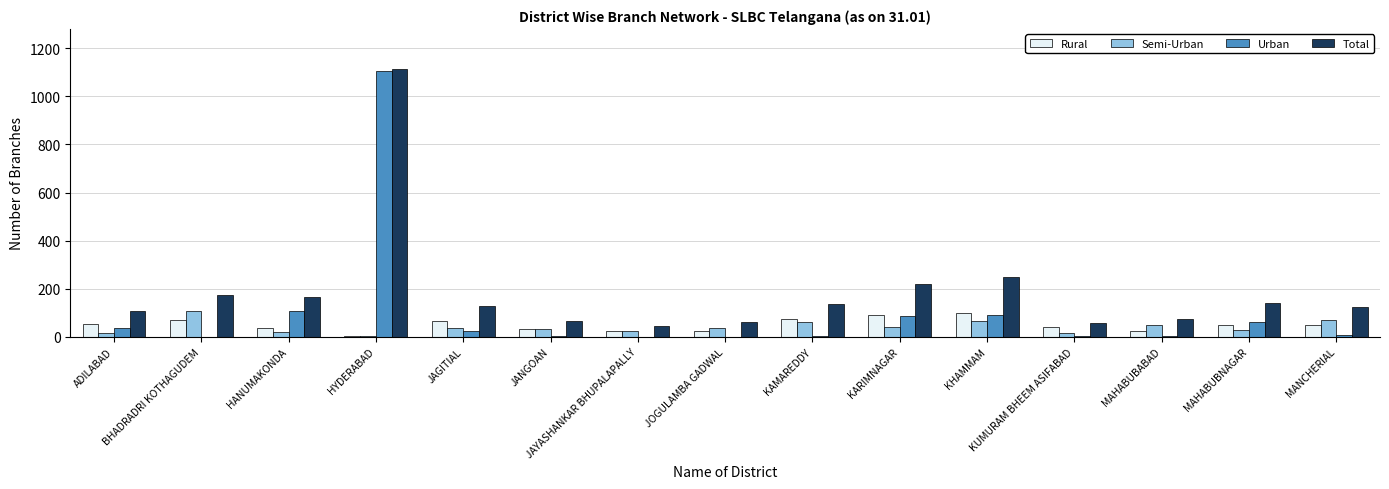

Is the value of Semi-Urban at KHAMMAM greater than the value of Urban at MAHABUBABAD?

Yes